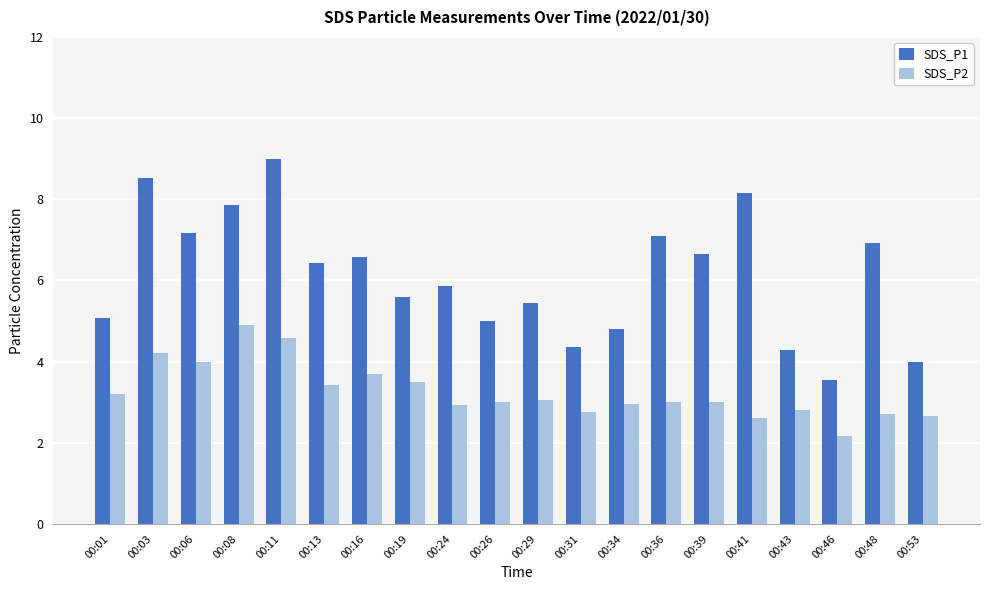

Between 00:24 and 00:43, which series saw the biggest shift?

SDS_P1